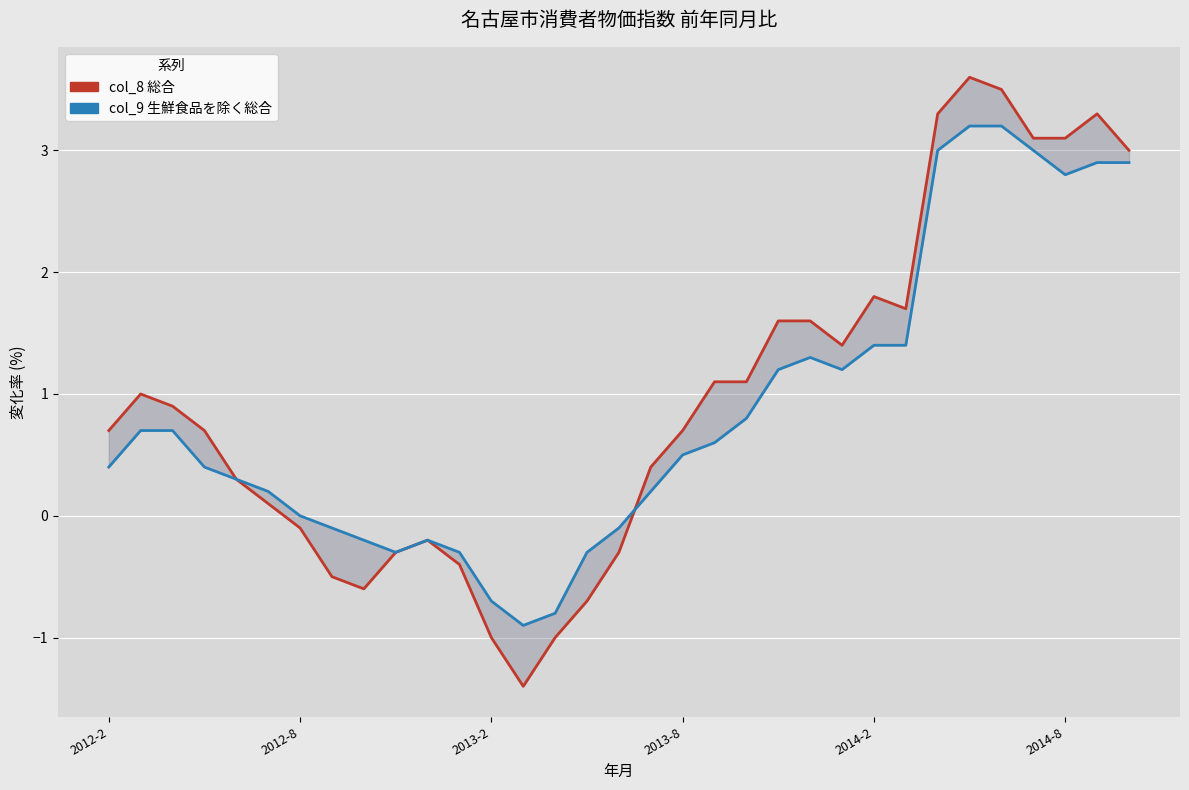

Rank the series by their average value, from lowest to highest.

col_9 生鮮食品を除く総合, col_8 総合